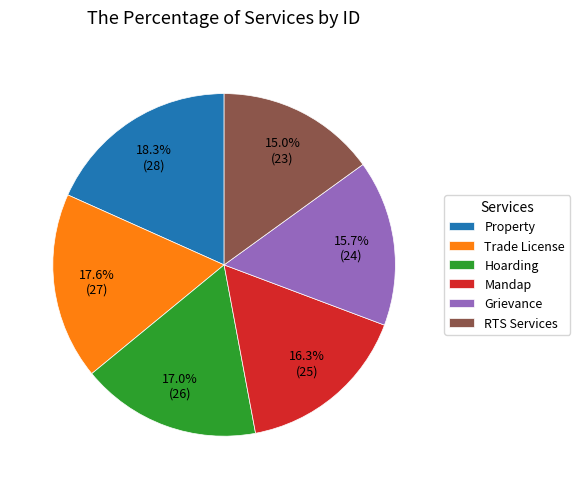

What percentage is the Mandap slice, to the nearest percent?

16%